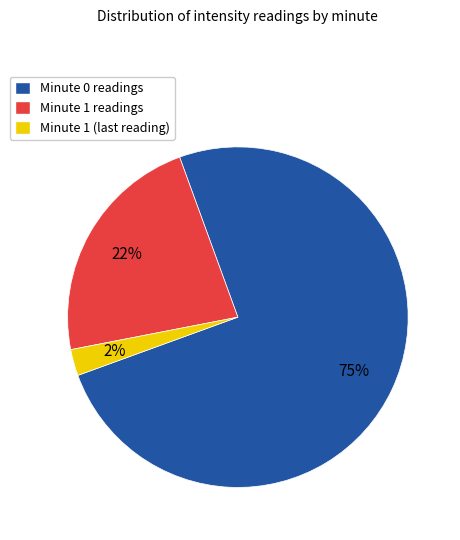

How many segments does this pie chart have?

3